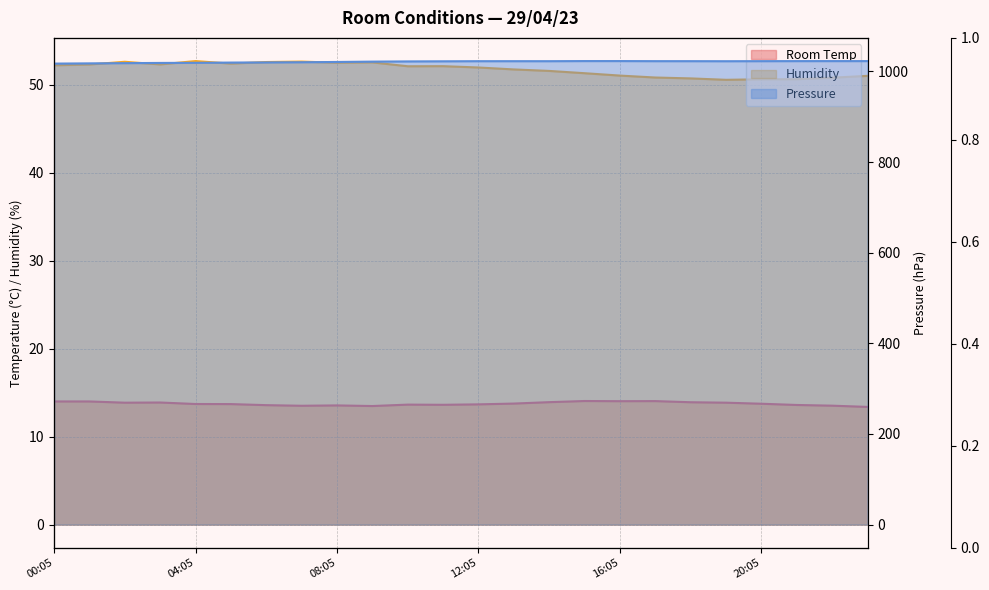

Which has a higher value, 08:05 or 00:05?

00:05